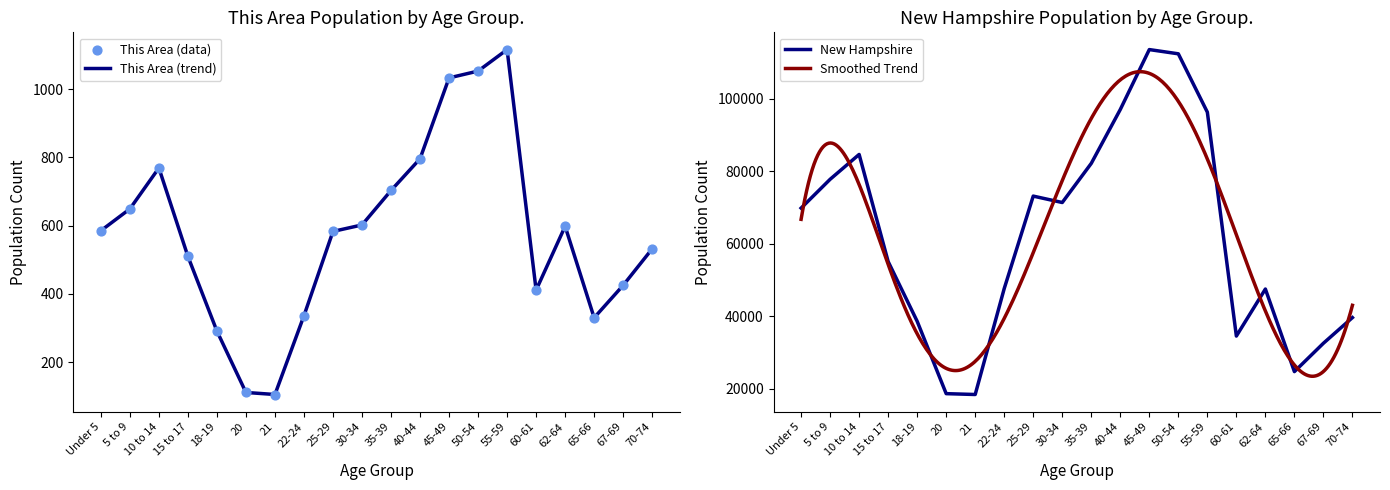

Is the value of This Area at 35-39 greater than the value of New Hampshire at 30-34?

No